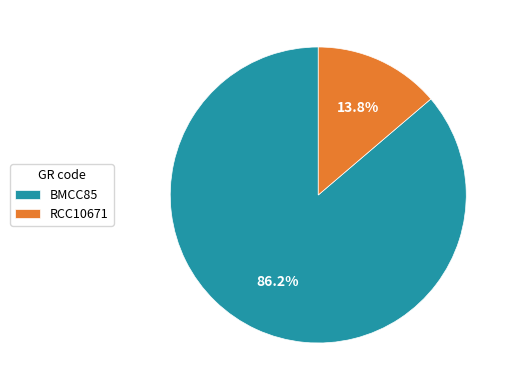

What percentage is the BMCC85 slice, to the nearest percent?

86%